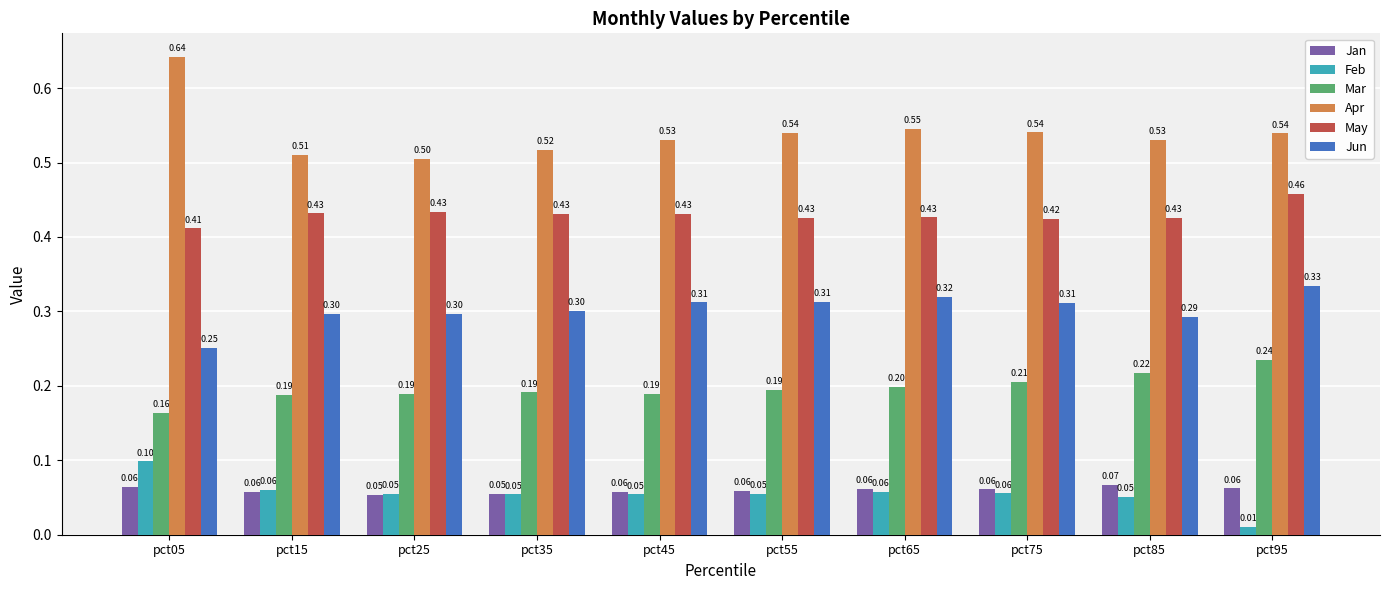

The Feb series shows 0.1 at pct75. True or false?

True